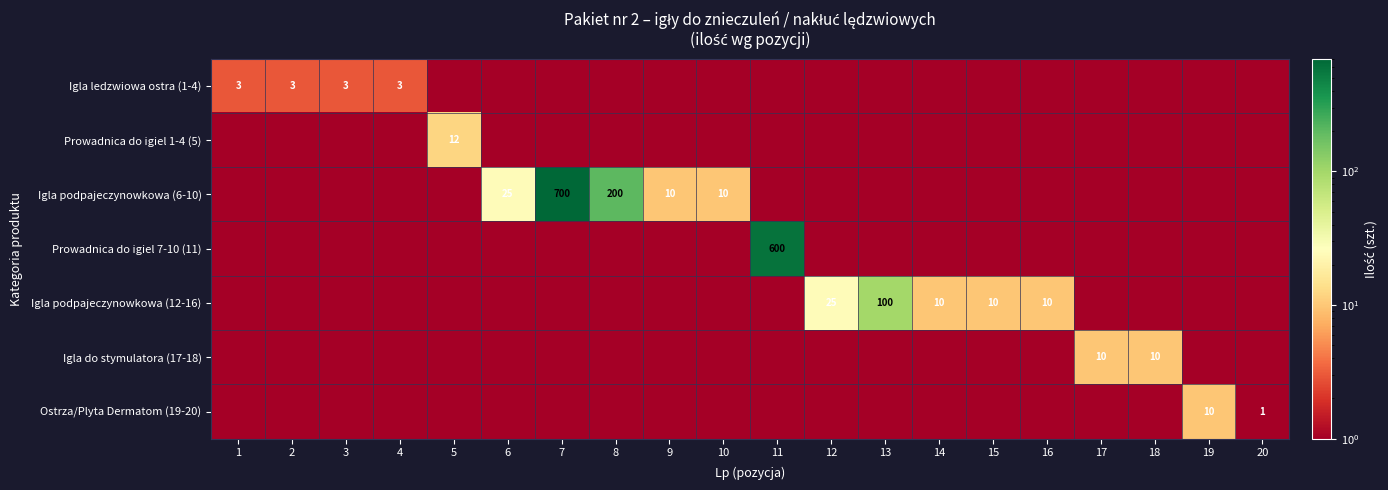

At how many categories does at least one series exceed 465?

2